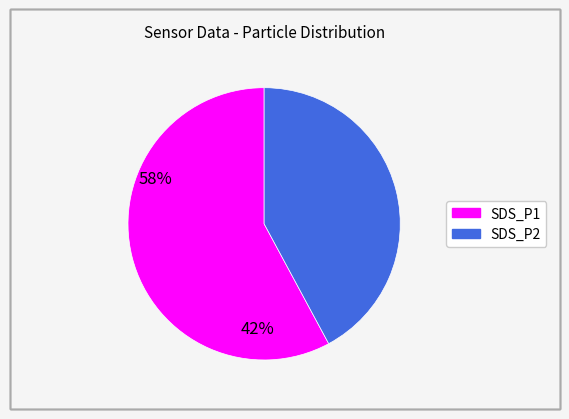

How many segments does this pie chart have?

2